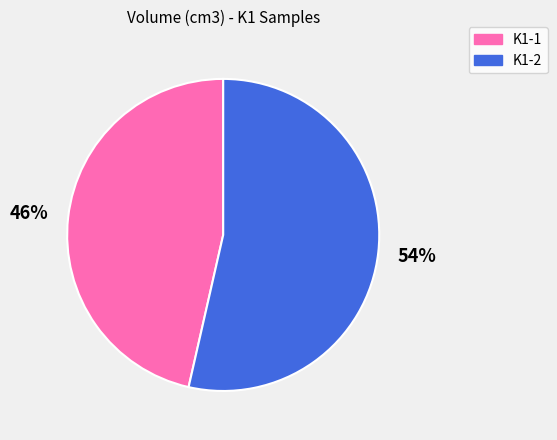

Combined, do K1-1 and K1-2 account for over 50%?

Yes